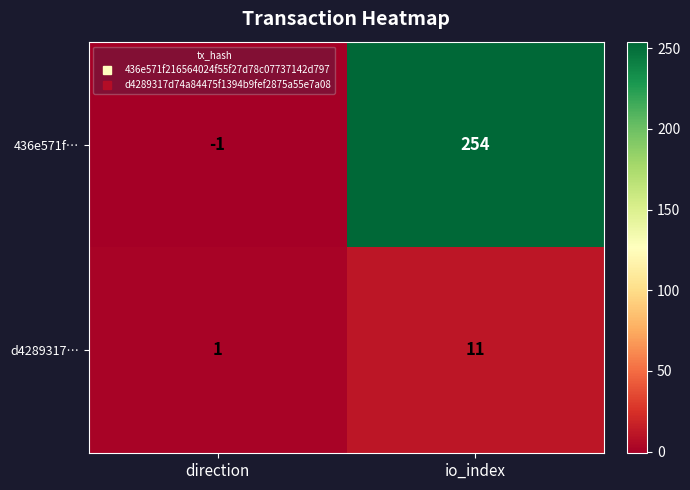

Is it true that d4289317… equals 11 at io_index?

True